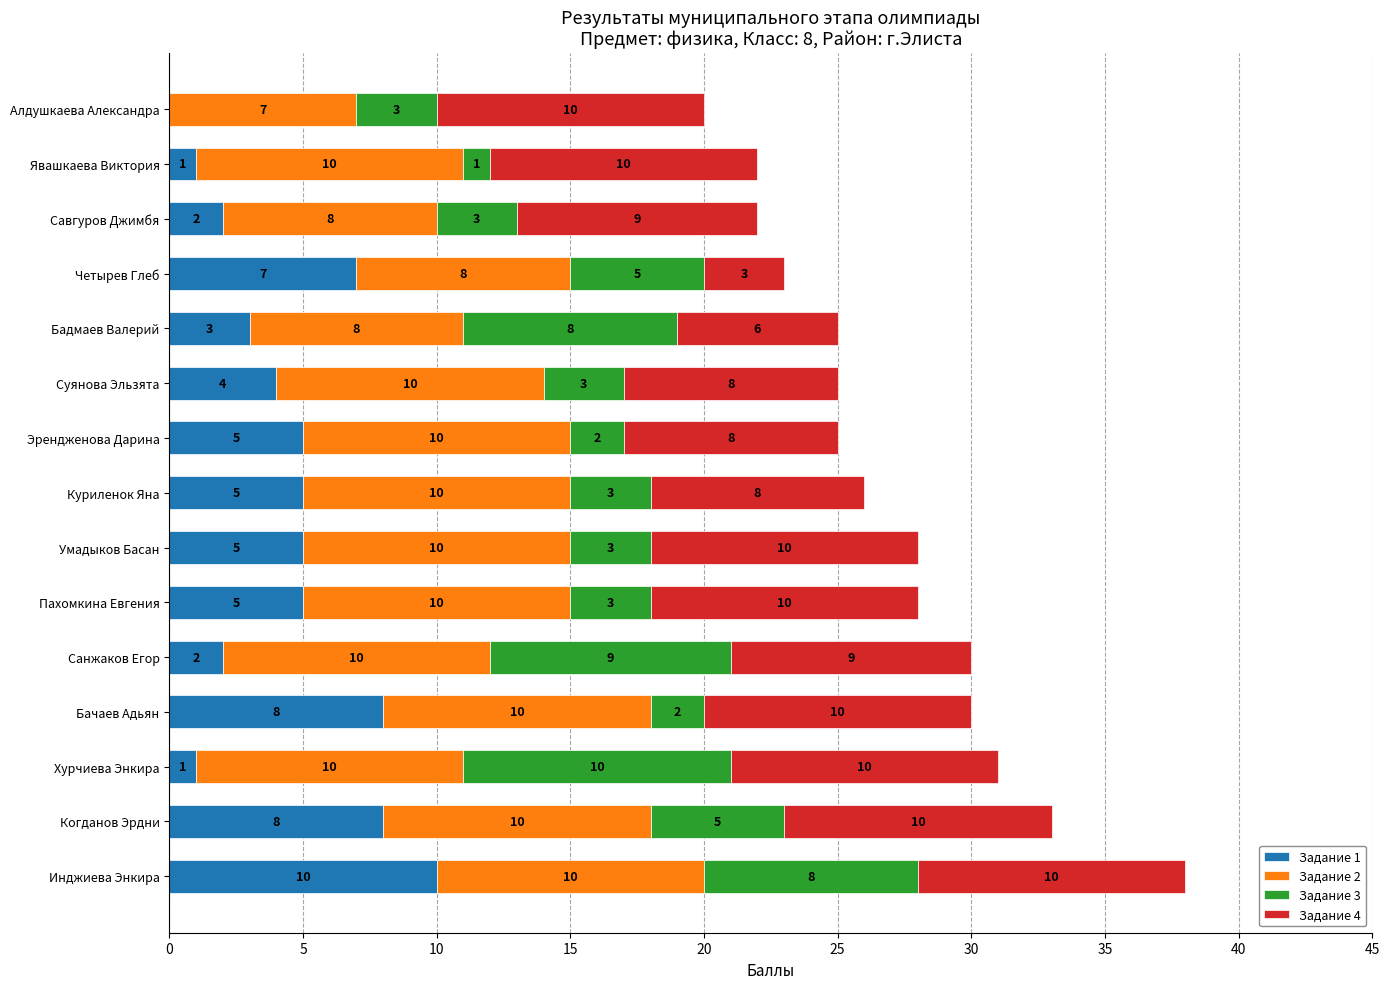

What is the total value across all series at Бачаев Адьян?

30